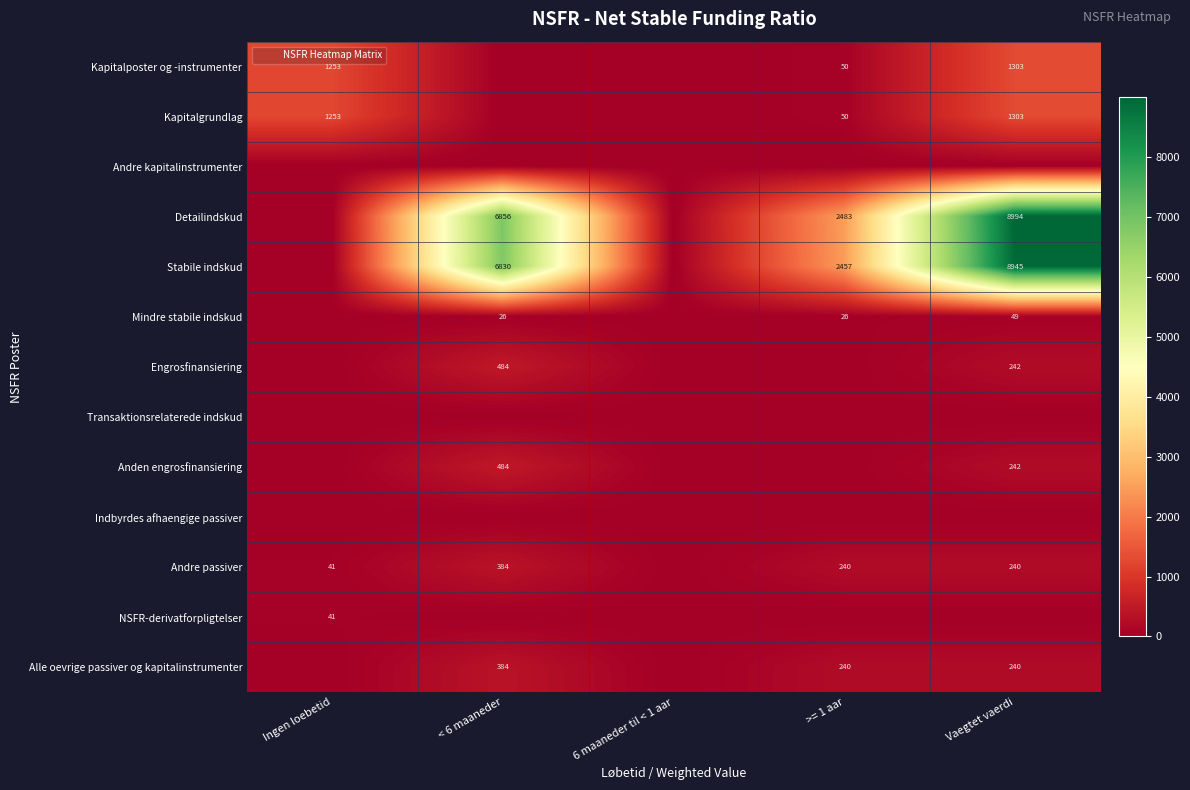

What is the difference between the maximum and minimum values in the Anden engrosfinansiering series?

483.7